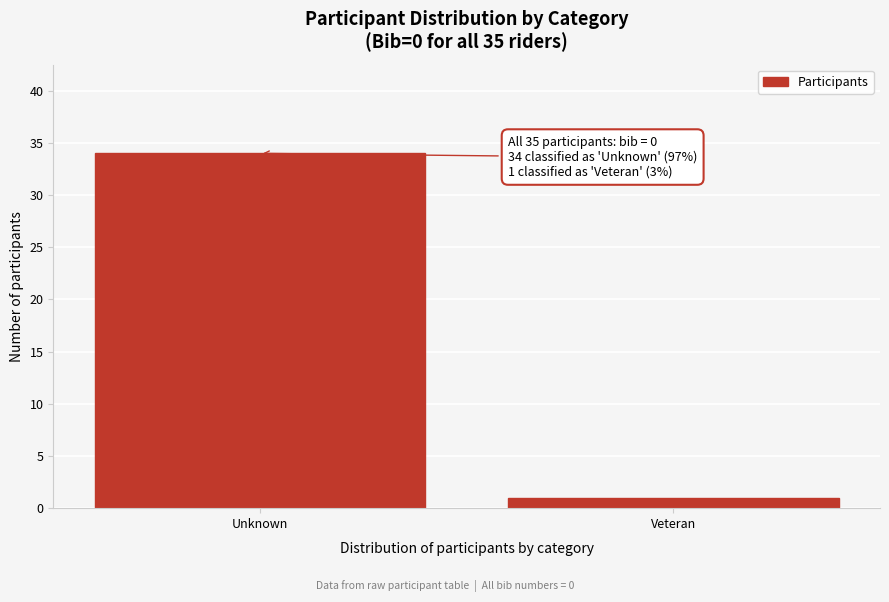

Reading left to right, extract all data points from this chart.

34	1